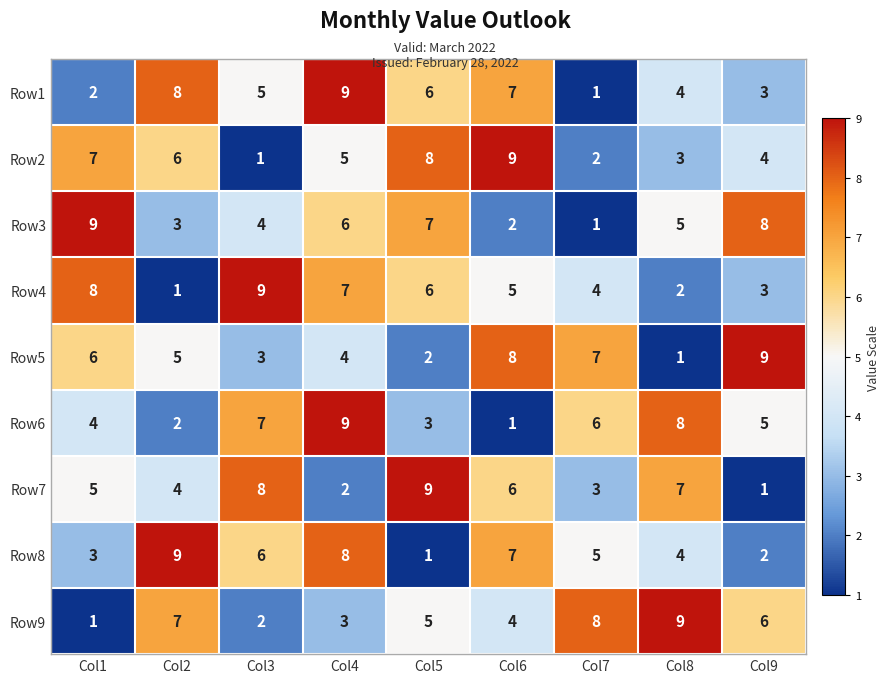

What is the total value across all series at Col9?

41